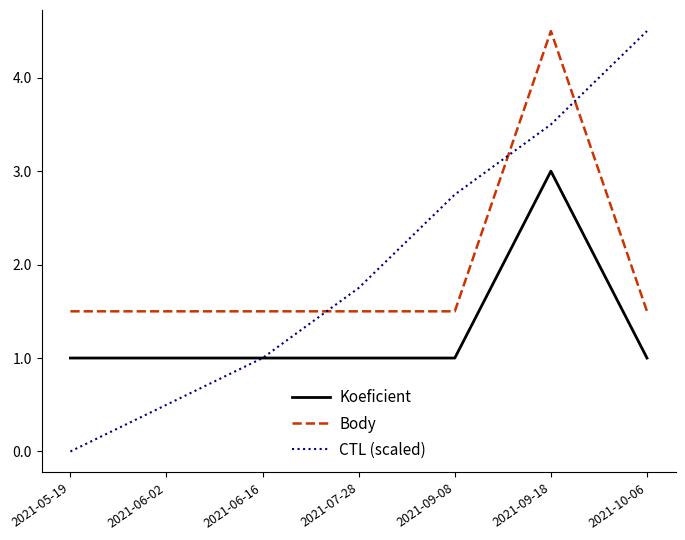

True or false: CTL (scaled) and Body cross at least once.

True